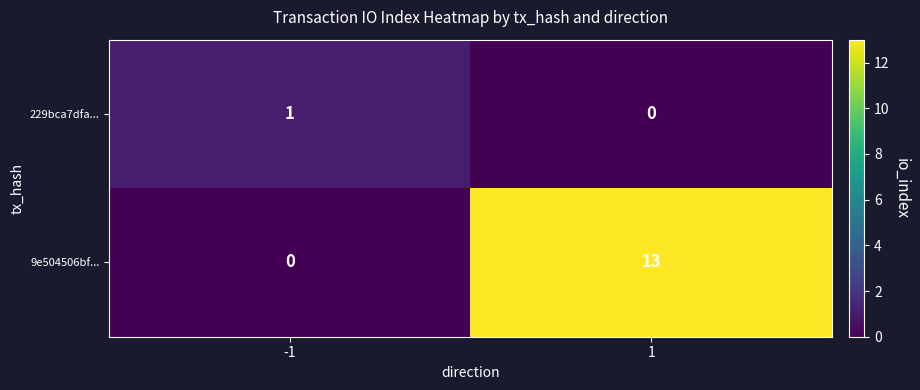

At which category is the sum across all series the highest?

1